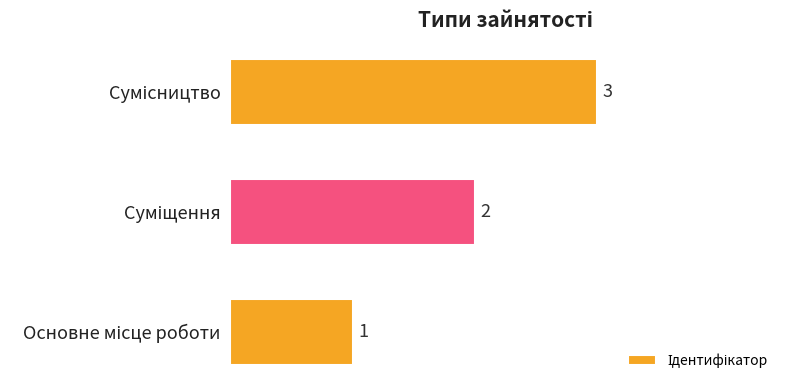

What is the sum of all values?

6